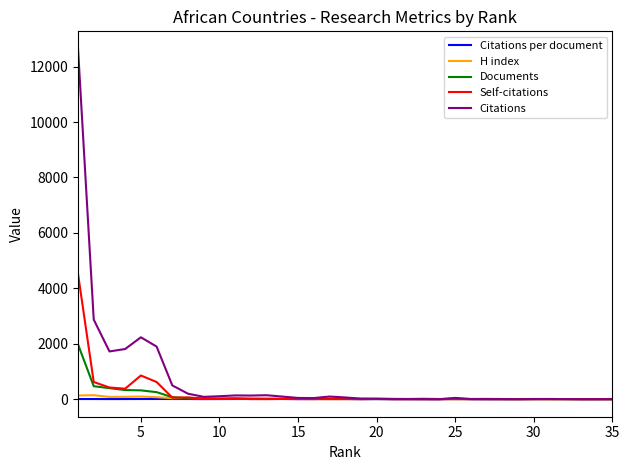

Which series has the largest total across all categories?

Citations